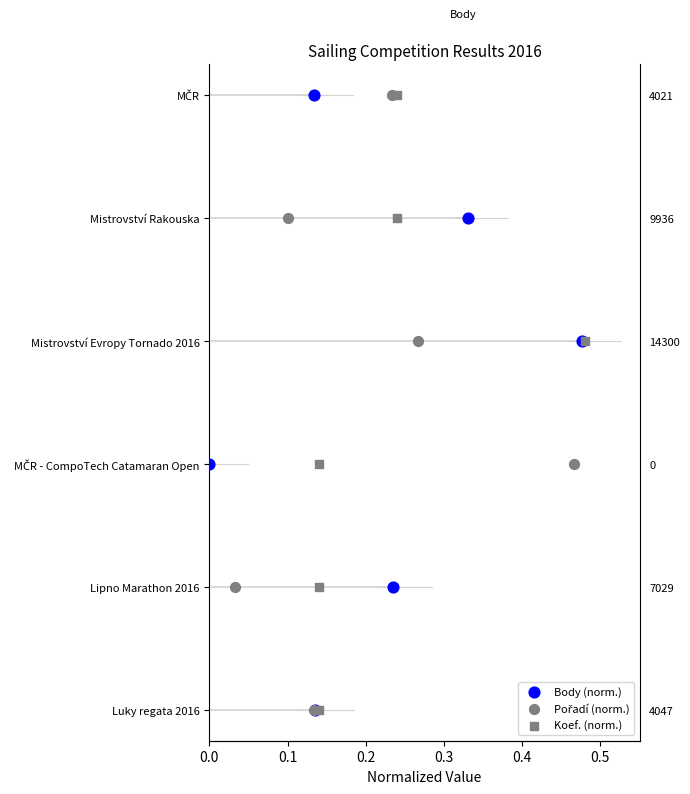

What are all the series names shown in the legend?

Body (norm.), Pořadí (norm.), Koef. (norm.)